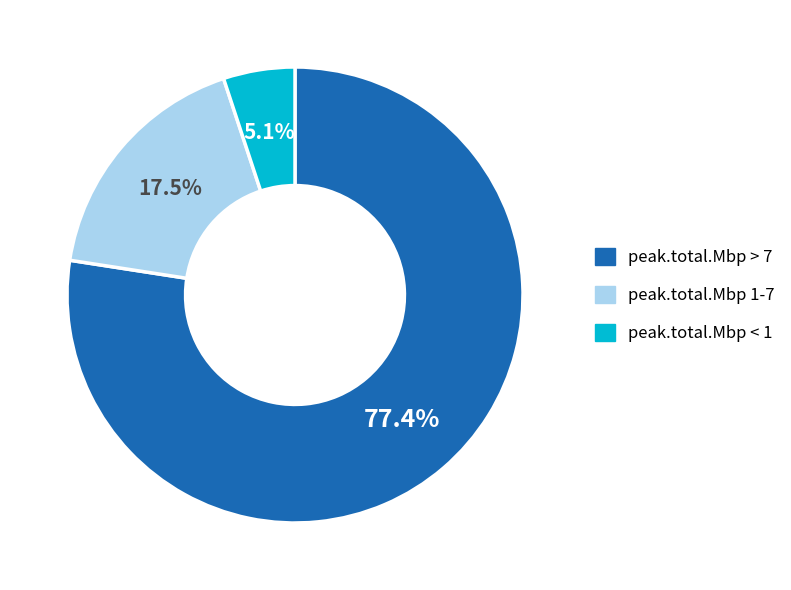

Is there any slice that represents more than half of the pie?

Yes